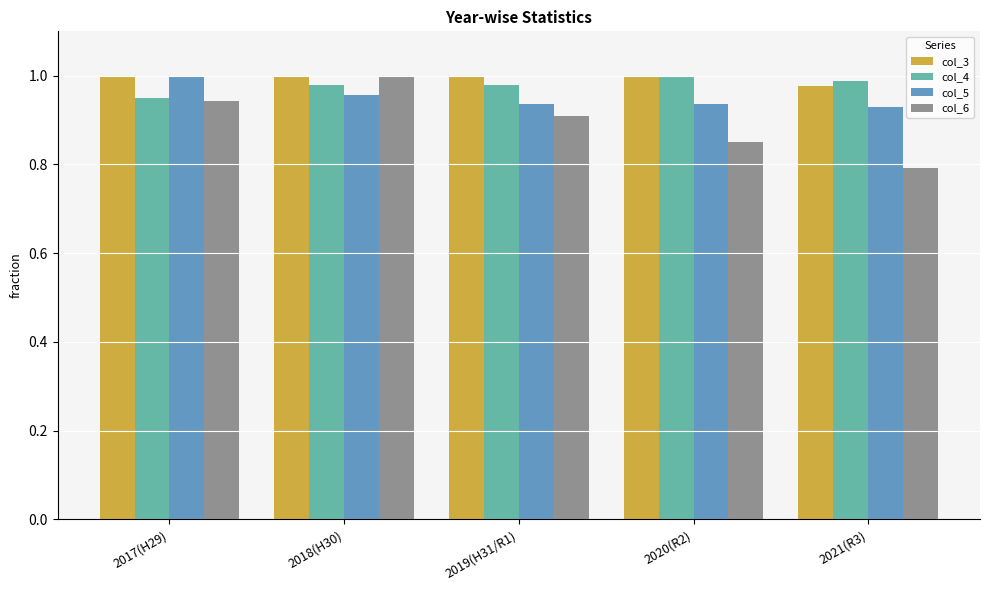

Is it true that col_6 equals 0.5 at 2018(H30)?

False